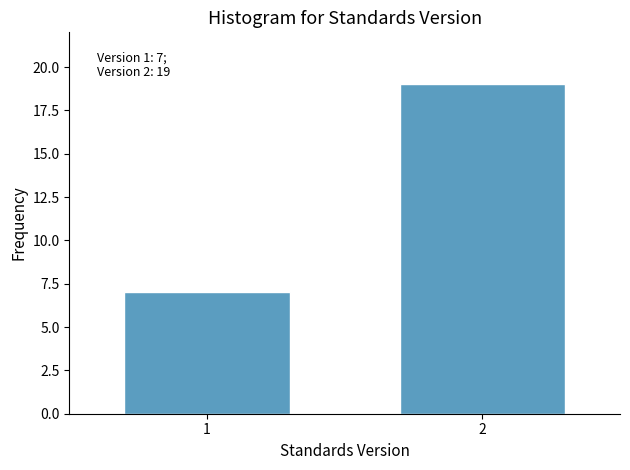

Reading left to right, list all the values displayed in this chart.

7	19